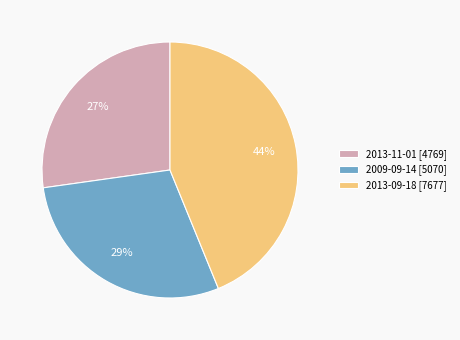

The 2013-09-18 slice represents 44% of the pie. True or false?

True